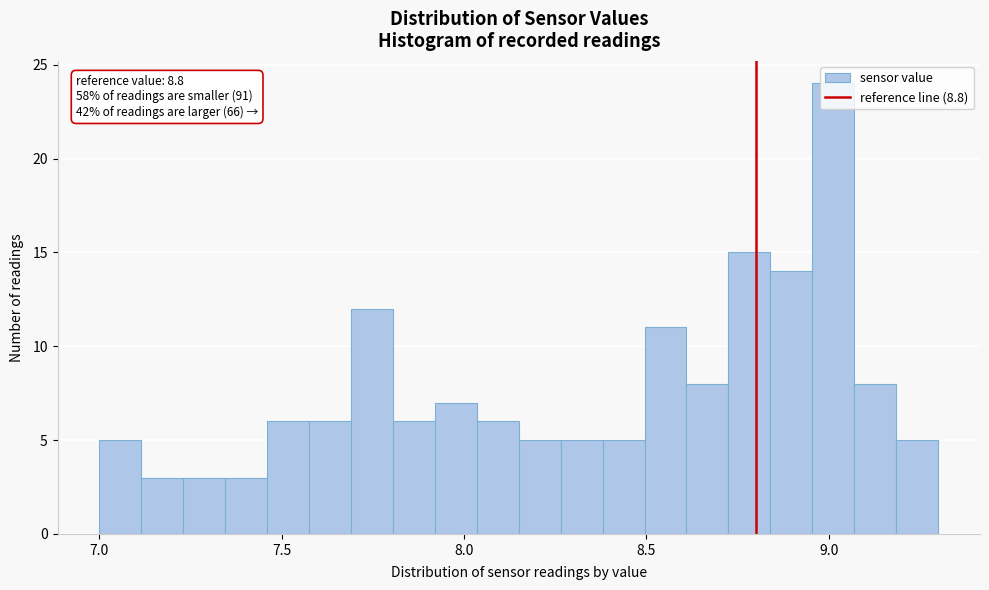

Read against the x-axis, roughly where is the centre of the tallest bar?

9.00